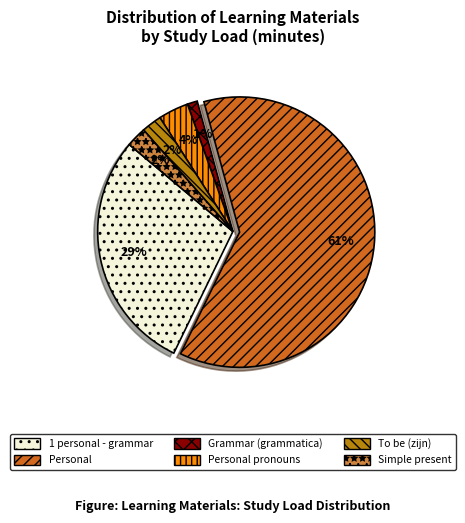

Which category has the biggest portion of the pie?

Personal